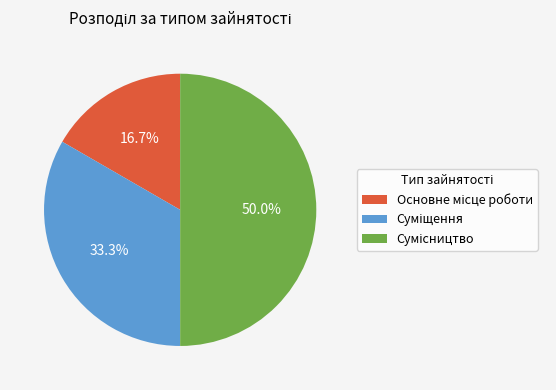

Count the number of slices in the pie.

3